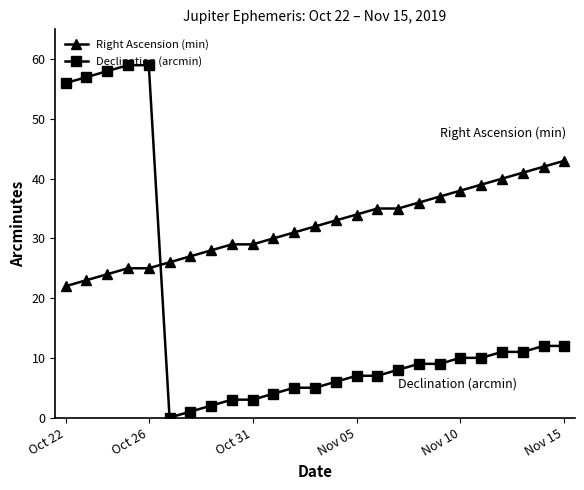

List the series in order of their peak value, lowest first.

Right Ascension (min), Declination (arcmin)